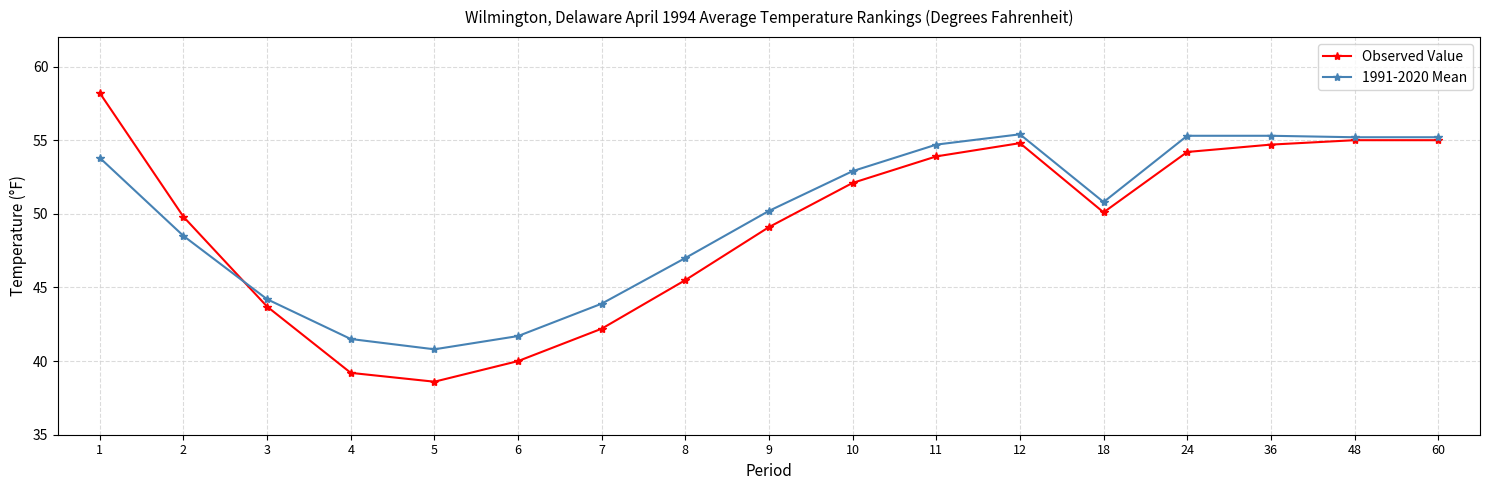

Does the chart have visible grid lines?

Yes